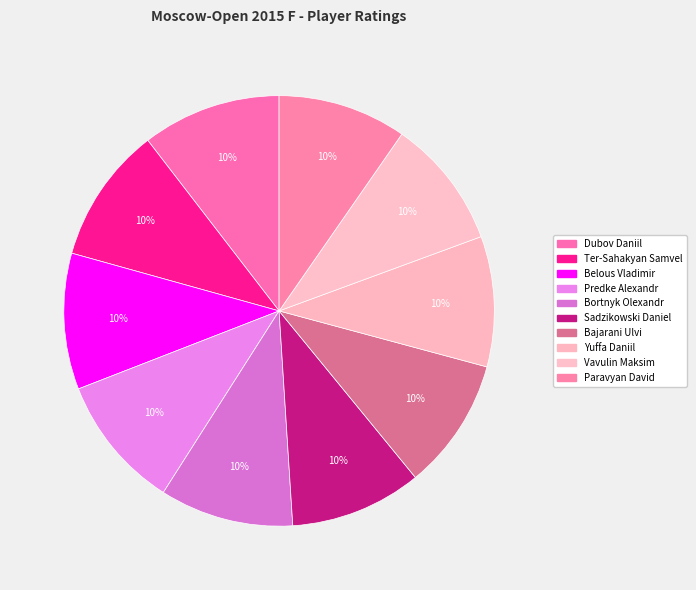

Which category has the smallest portion of the pie?

Paravyan David